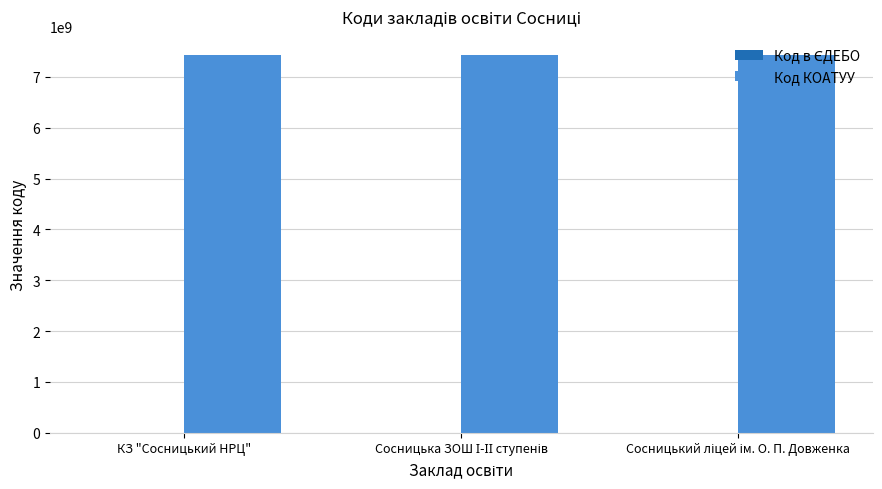

How many categories are shown in the chart?

3